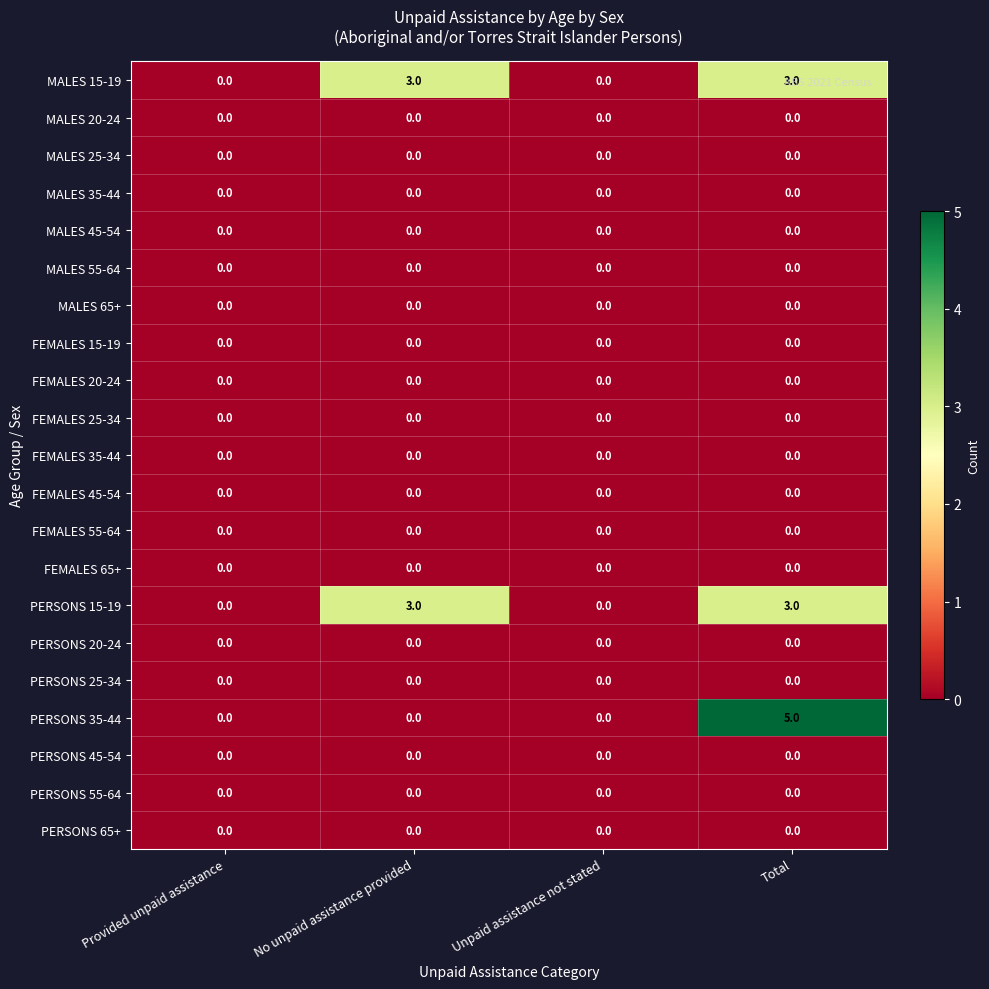

The value of FEMALES 25-34 at No unpaid assistance provided is 0. True or false?

True